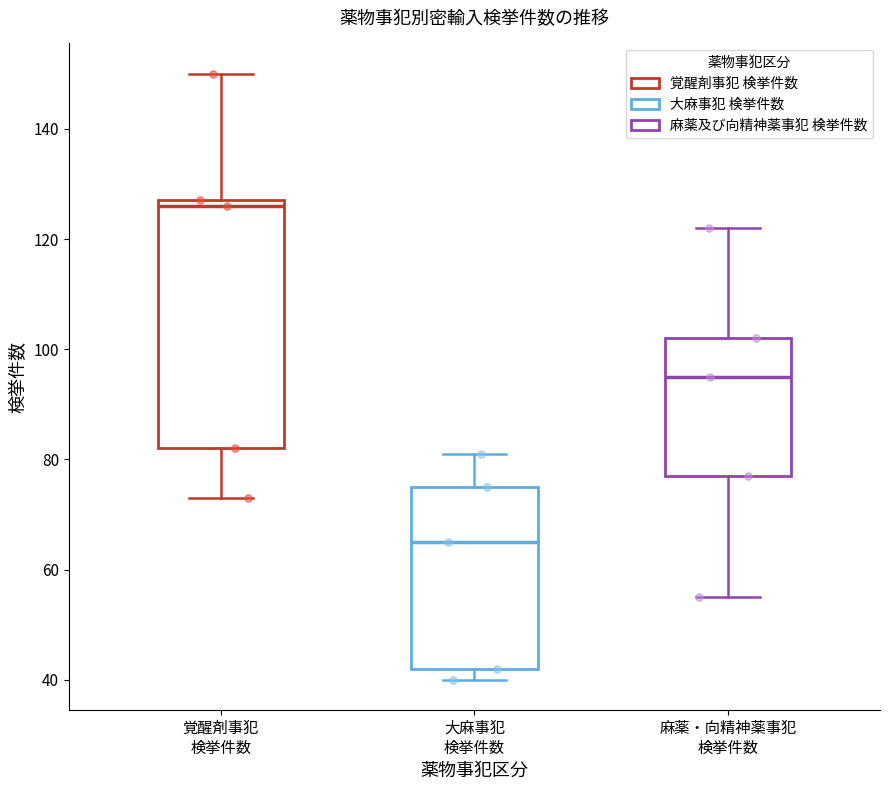

Which box has the lowest median line?

大麻事犯 検挙件数